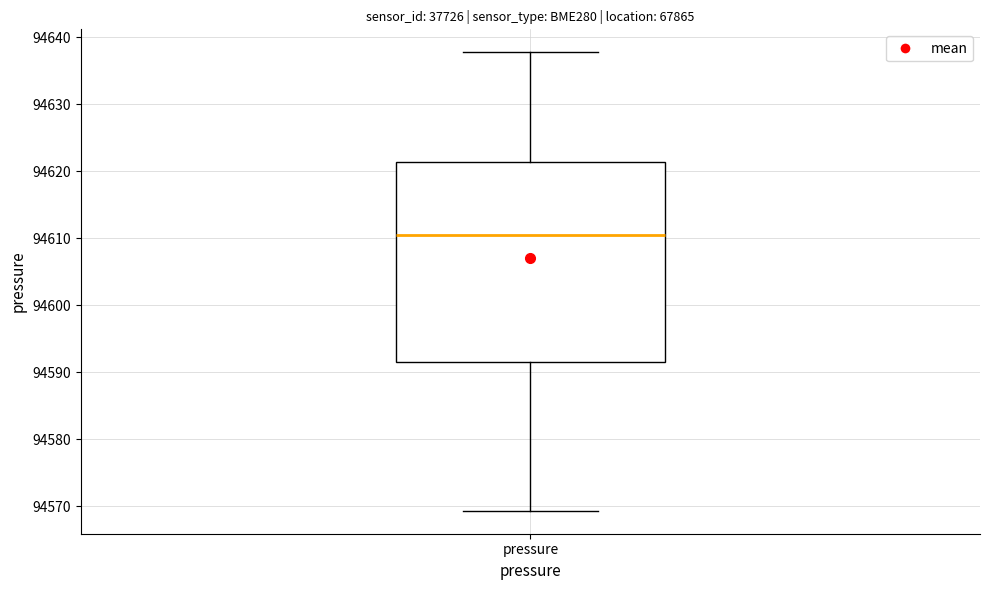

Transcribe this box plot: give where the median line is, the range the box spans, and where the two whiskers end, as read against the y-axis. The values are not printed on the chart, so give them approximately, as read against the axis.

median 94611, box 94592 to 94621, whiskers 94569 to 94638